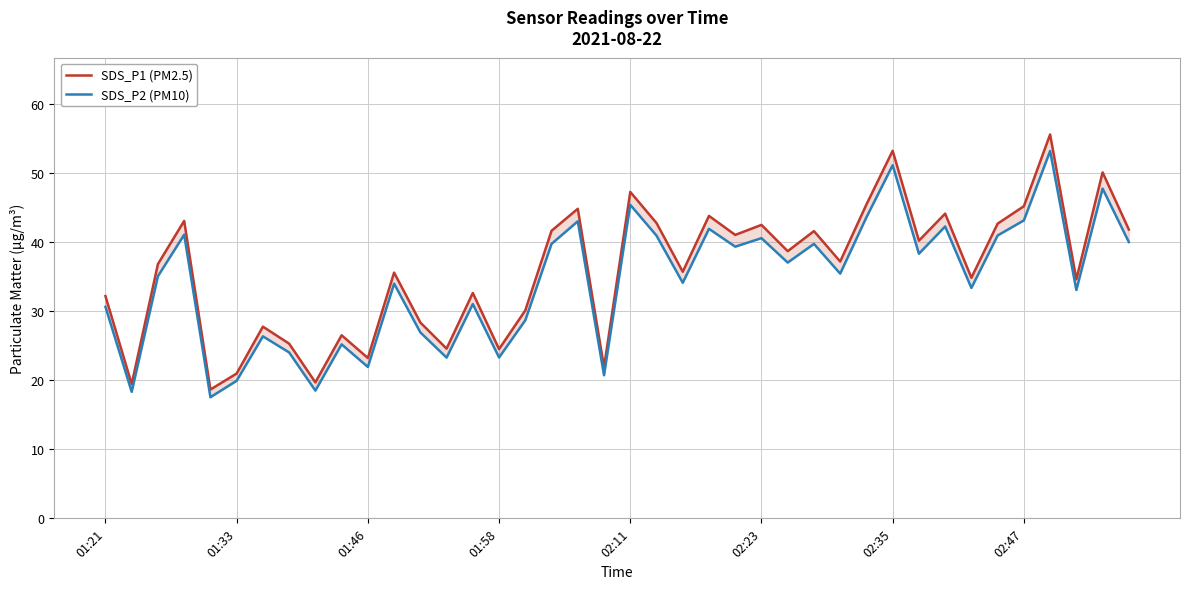

Rank the categories by SDS_P1 (PM2.5) value from highest to lowest.

36, 30, 38, 20, 29, 35, 18, 32, 23, 01:58, 21, 34, 25, 39, 17, 27, 24, 31, 26, 28, 01:46, 22, 11, 33, 37, 14, 01:21, 16, 12, 02:35, 9, 02:47, 13, 15, 10, 19, 02:23, 8, 01:33, 02:11